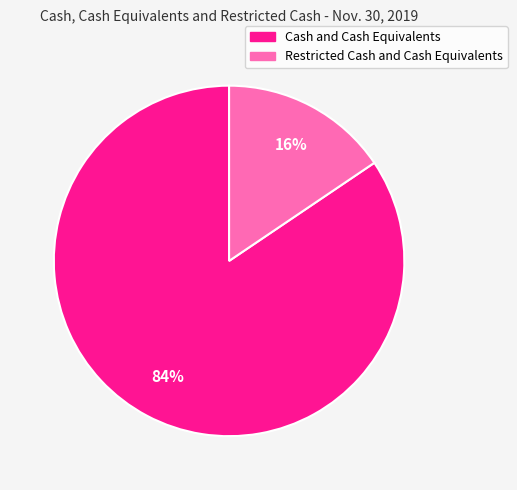

What percentage is the Cash and Cash Equivalents slice, to the nearest percent?

84%